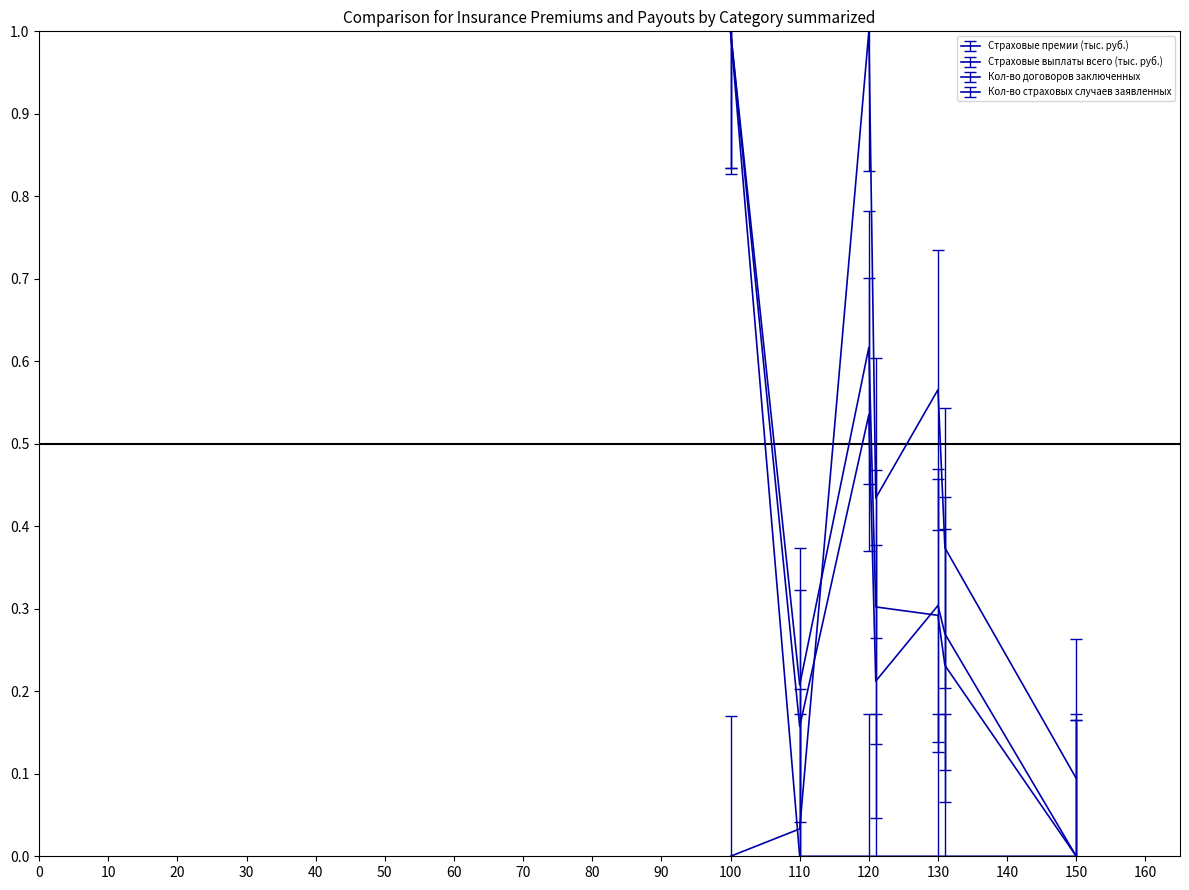

Is this an area chart (filled region under the line)?

No